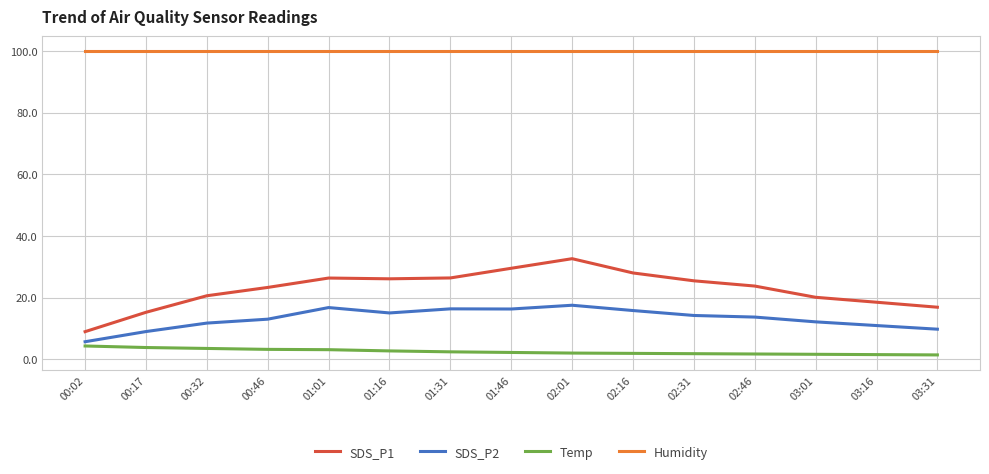

True or false: SDS_P1 and SDS_P2 intersect in this chart.

False